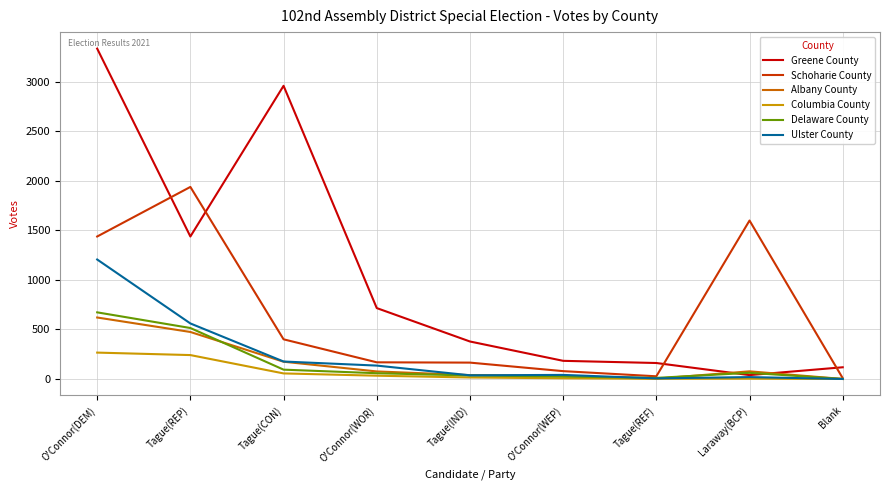

Which series ends up on top after the final intersection of Delaware County and Greene County?

Greene County